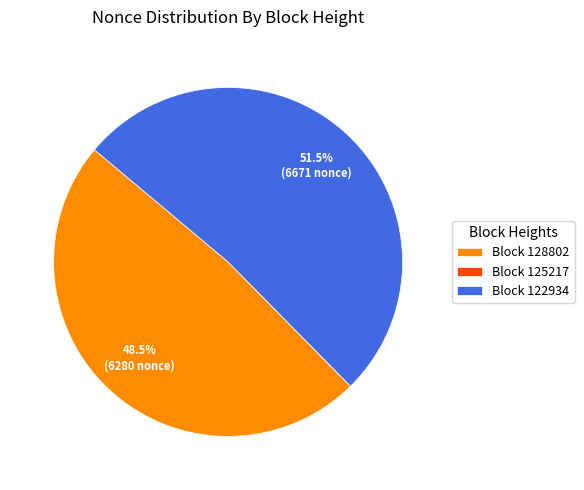

What is the largest slice in the pie chart?

Block 122934